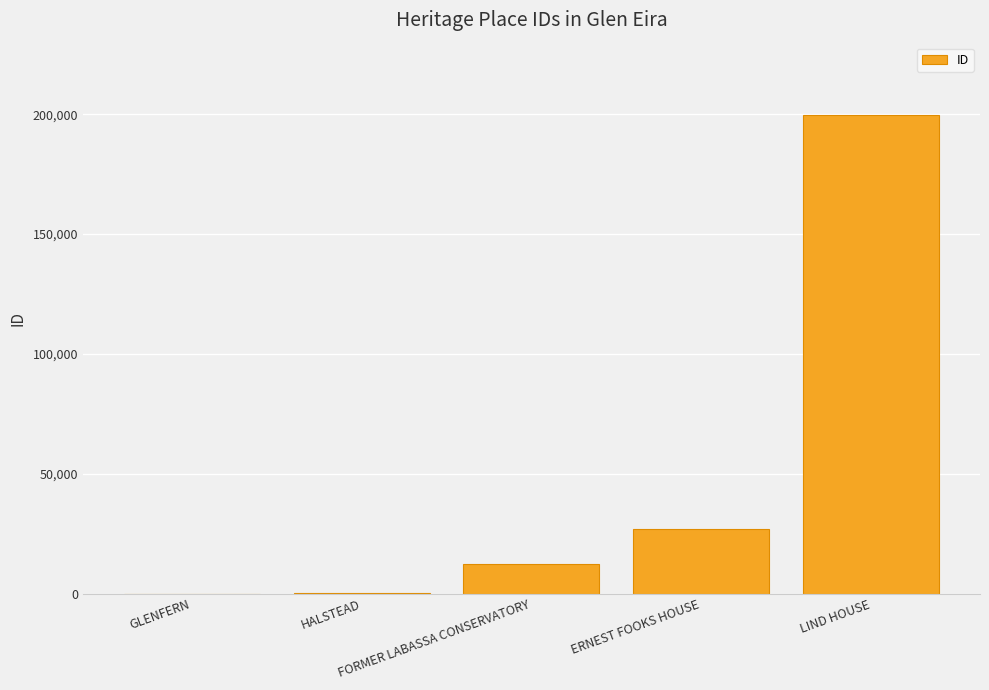

The chart shows a value of 26858 at ERNEST FOOKS HOUSE. True or false?

True